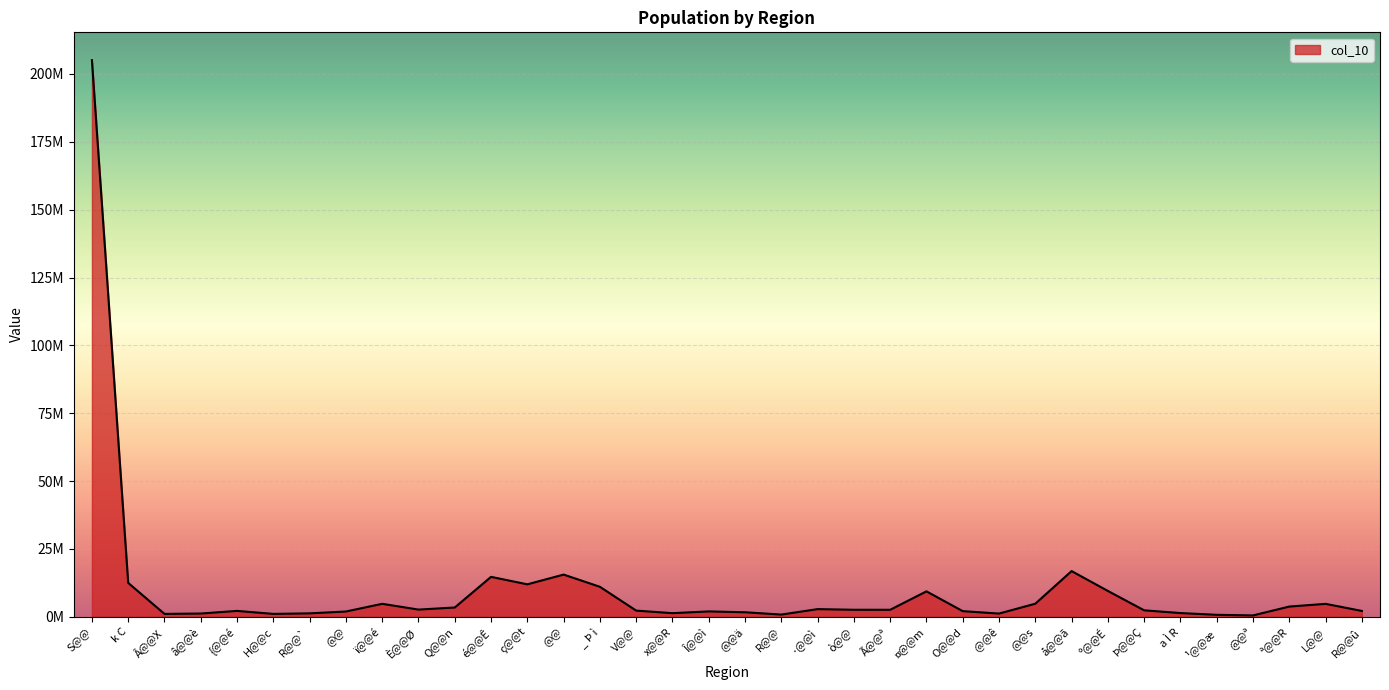

List the labels in order of value, largest first.

S@@, å@@ã, @@, é@@Ê, k C, ç@@t, _ Þ ì, º@@É, ¤@@m, @@s, ï@@é, L@@, ª@@R, Q@@n, ·@@ì, È@@Ø, ò@@, Ã@@ª, Þ@@Ç, V@@, {@@é, R@@û, O@@d, Î@@ì, @@, @@ä, a Ì R, x@@R, R@@`, â@@è,  @@ê, H@@c, Â@@X, R@@, ¹@@æ, @@ª